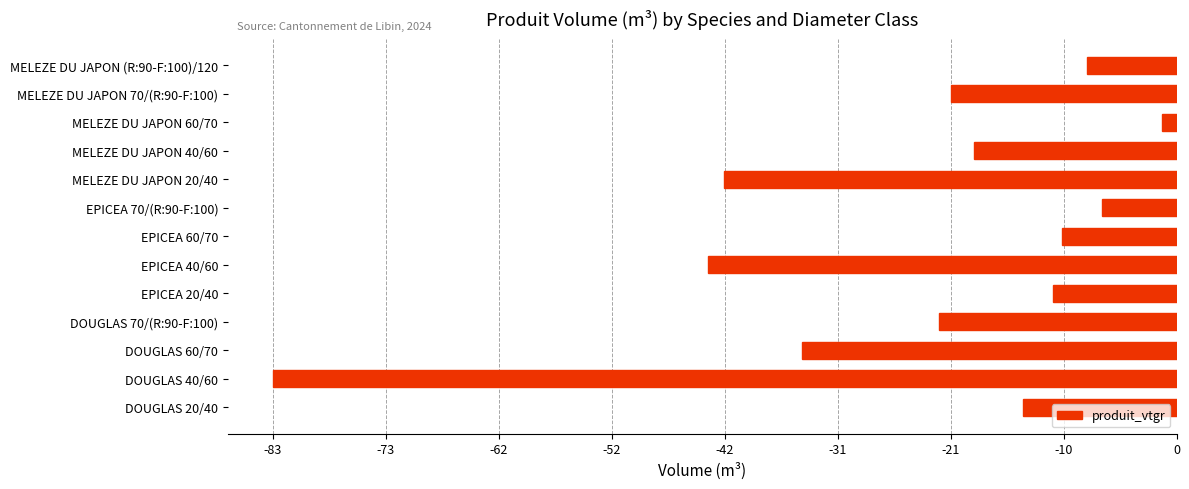

Are the bars grouped side by side (vs. stacked)?

No